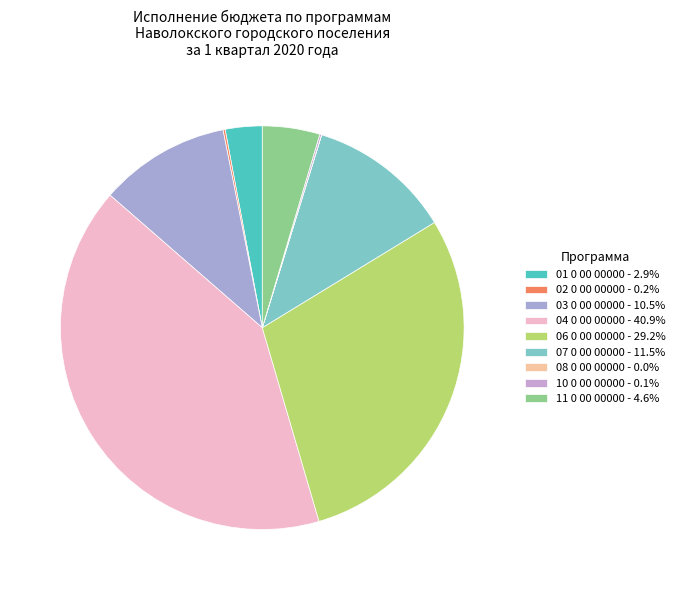

To the nearest percent, what is the difference between the 04 0 00 00000 and 10 0 00 00000 slice percentages?

41%